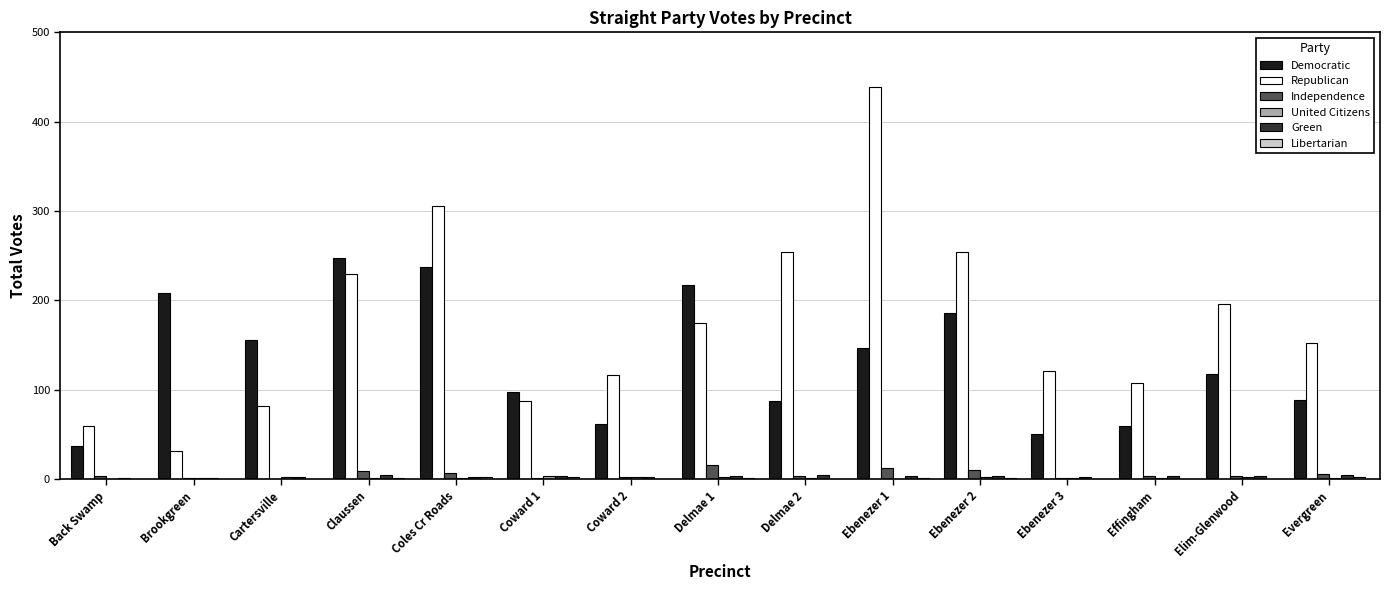

What is the sum of all Green values?

48